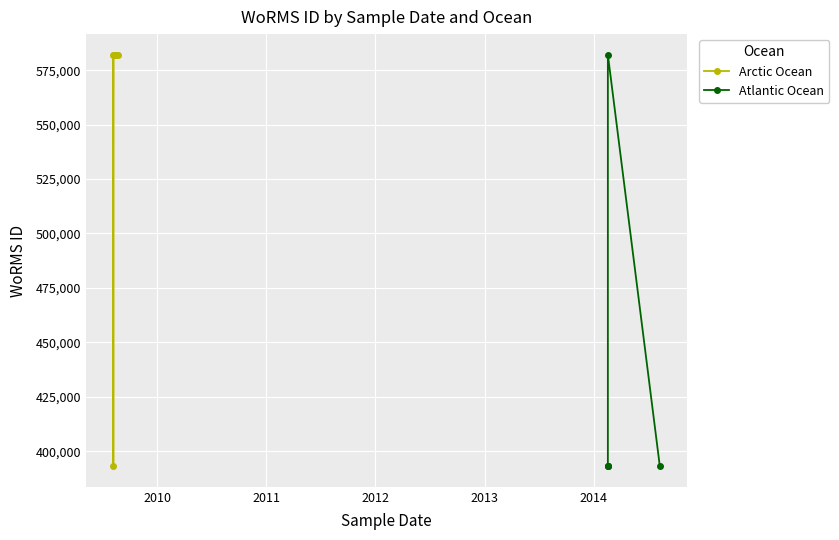

What is the value of the Arctic Ocean point at the 3rd from the left?

582135